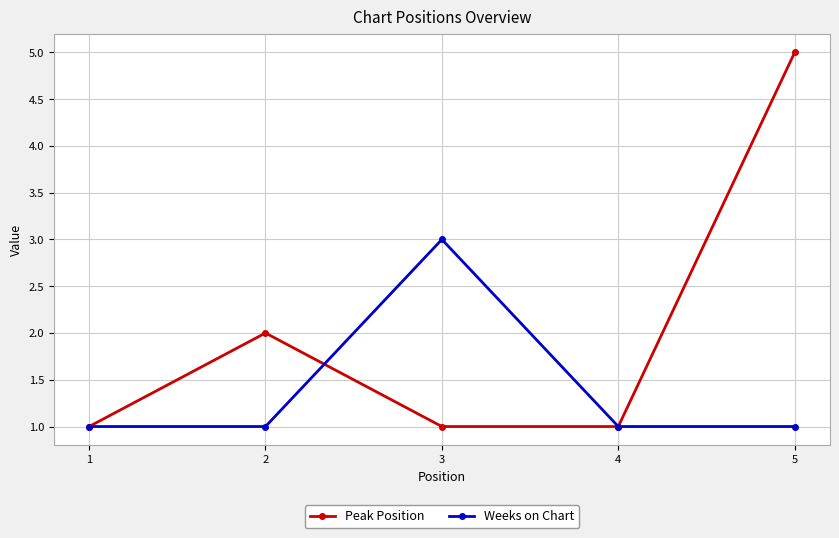

The value of Peak Position at 3 is 1. True or false?

True